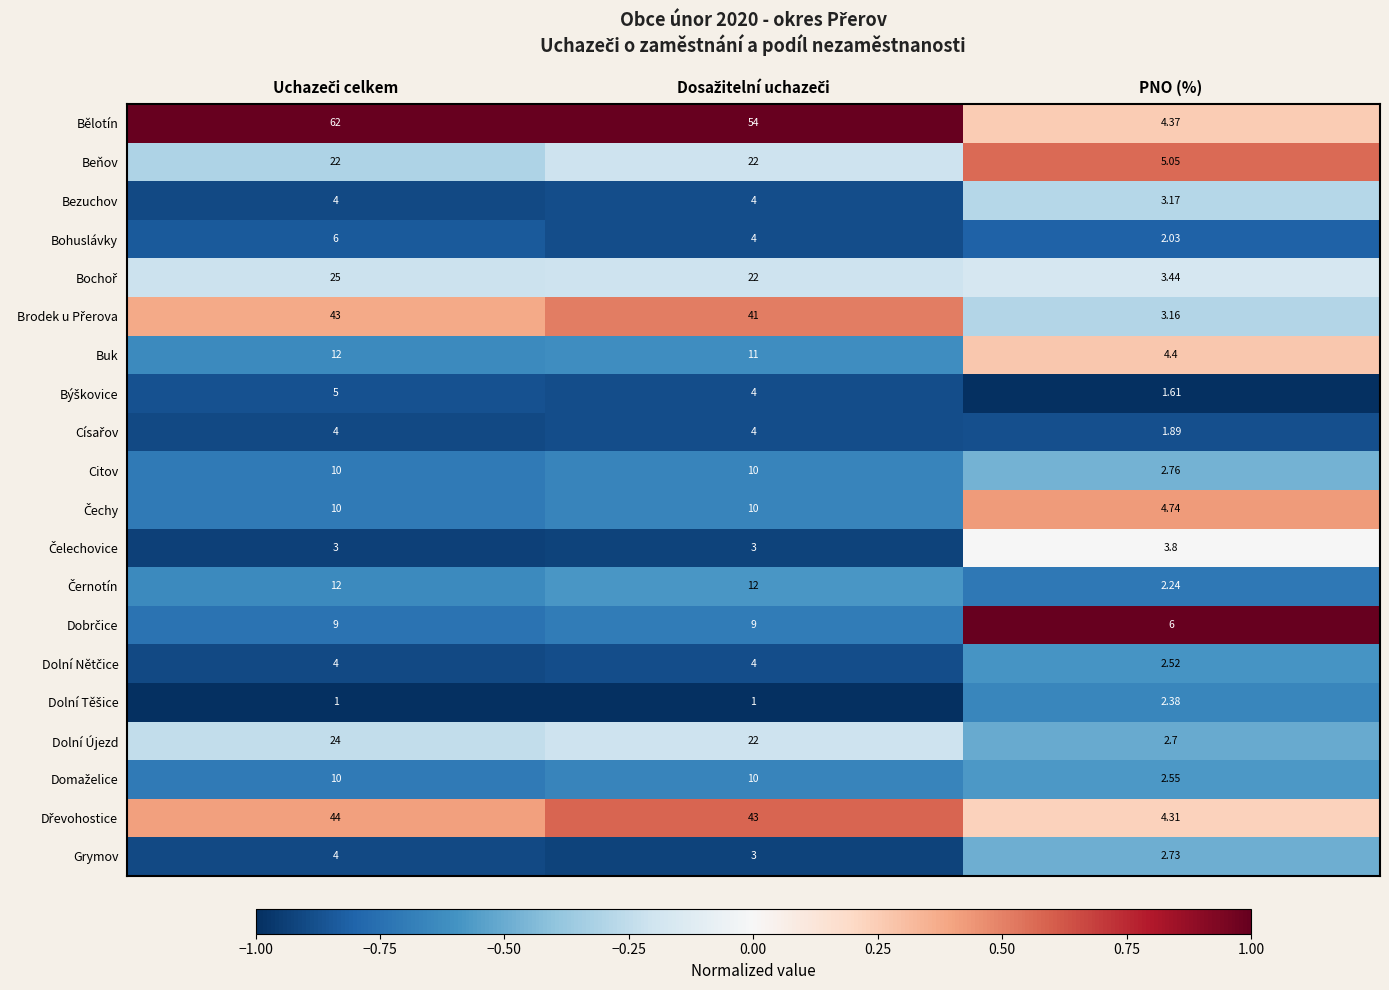

Which series has the largest total across all categories?

Bělotín